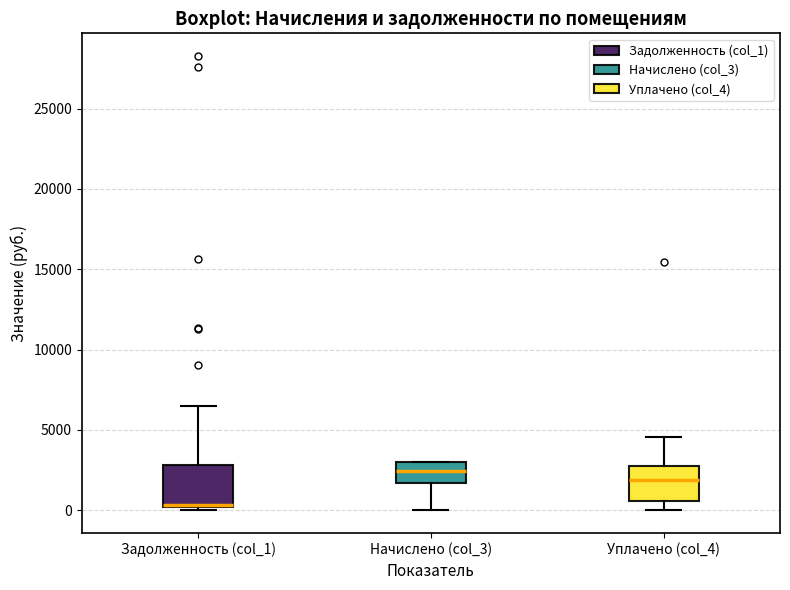

Reading left to right, transcribe this box plot: for each box, give where its median line is, the range the box spans, and where its two whiskers end, as read against the y-axis. The values are not printed on the chart, so give them approximately, as read against the axis.

Задолженность (col_1): median 500 (drawn on the box's lower edge), box 0 to 3000, whiskers 0 (just below the box's lower edge) to 6500
Начислено (col_3): median 2500, box 1500 to 3000, whiskers 0 to 3000
Уплачено (col_4): median 2000, box 500 to 3000, whiskers 0 to 4500